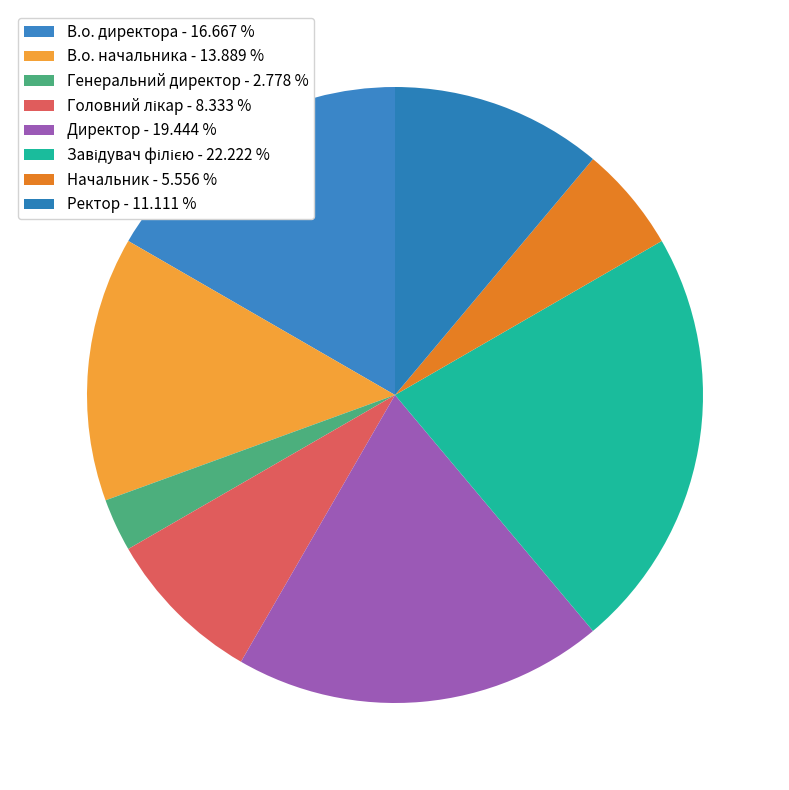

Between Начальник and Головний лікар, which is larger?

Головний лікар